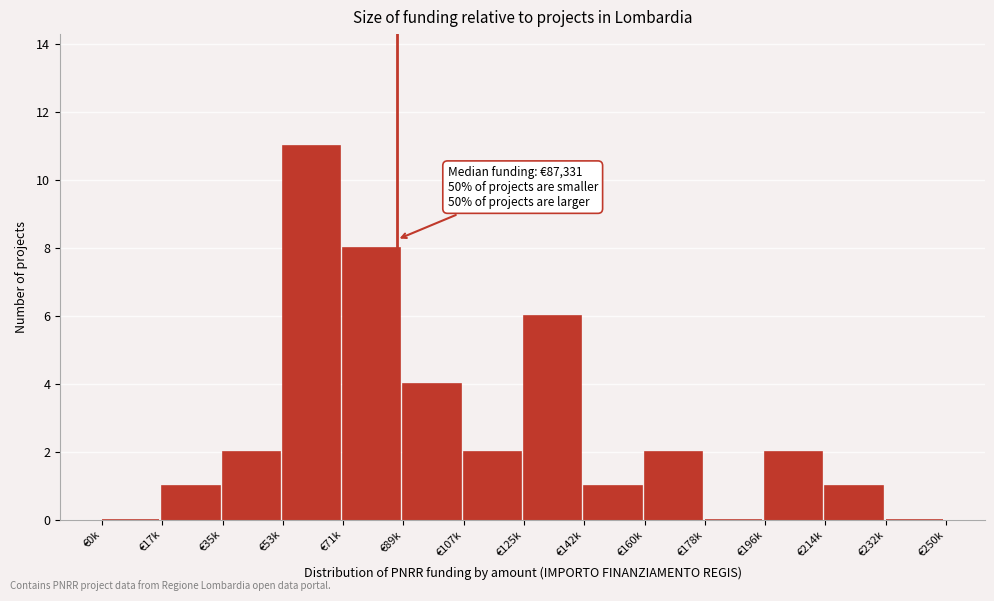

Reading left to right, what are all the values shown in this chart?

€0k=0	€17k=1	€35k=2	€53k=11	€71k=8	€89k=4	€107k=2	€125k=6	€142k=1	€160k=2	€178k=0	€196k=2	€214k=1	€232k=0